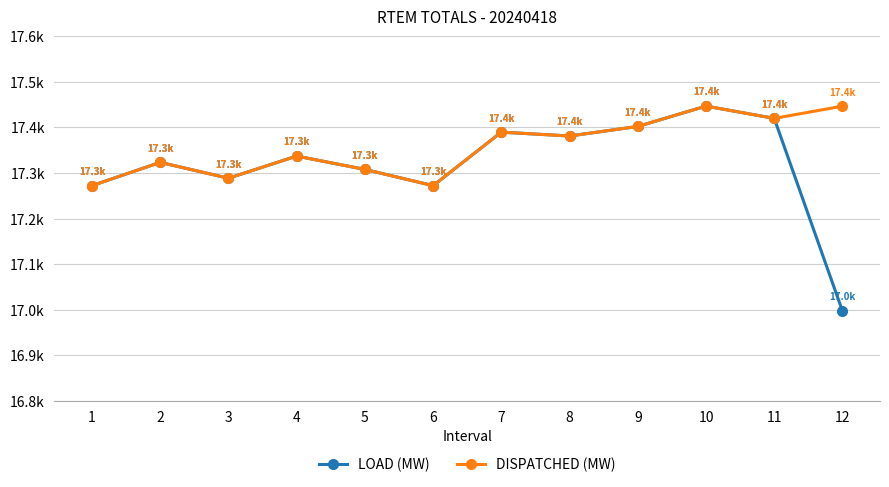

What are all the series names shown in the legend?

LOAD (MW), DISPATCHED (MW)